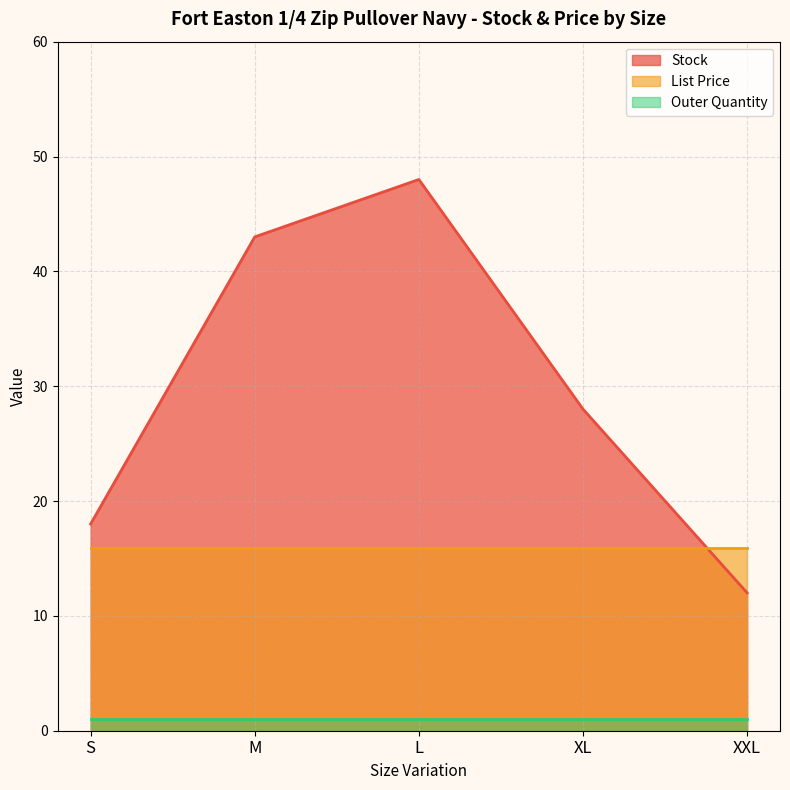

Reading right to left, extract all data points from this chart.

Stock: XXL=12.0	XL=28.0	L=48.0	M=43.0	S=18.0
List Price: XXL=15.9	XL=15.9	L=15.9	M=15.9	S=15.9
Outer Quantity: XXL=1.0	XL=1.0	L=1.0	M=1.0	S=1.0